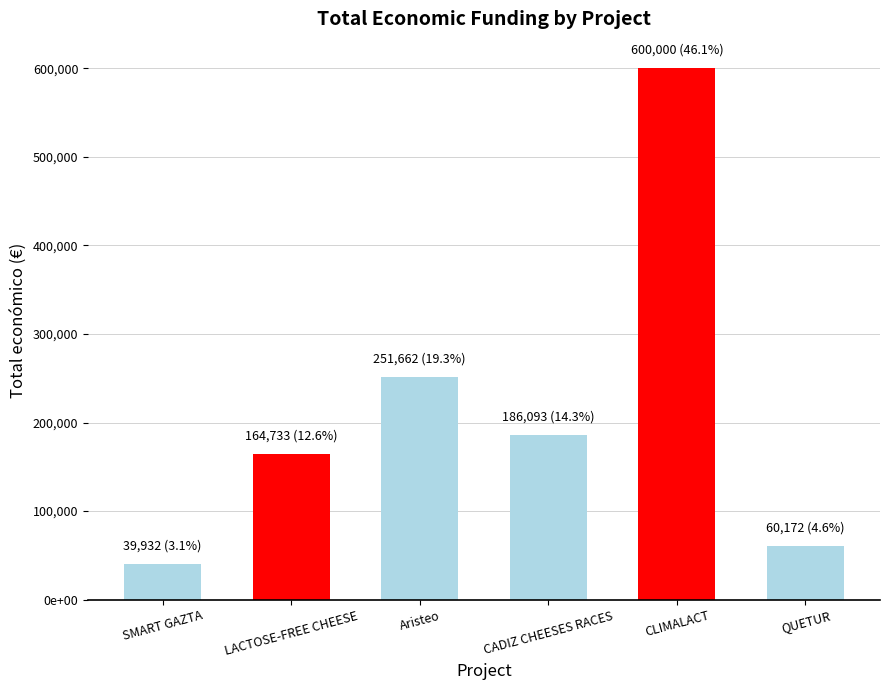

Does the chart contain any negative values?

No